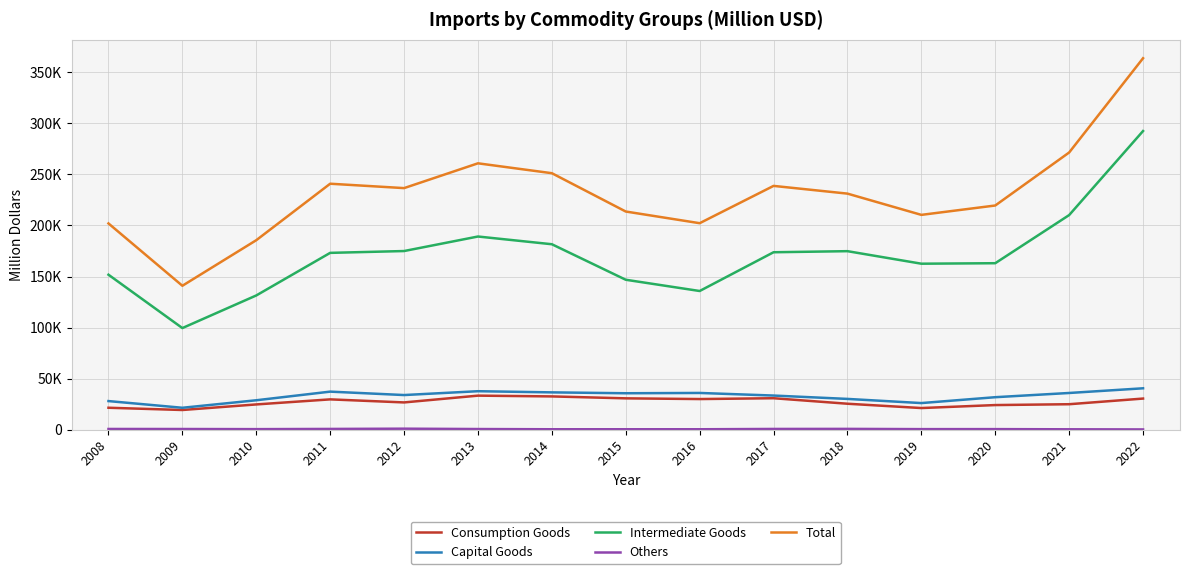

Is this an area chart (filled region under the line)?

No